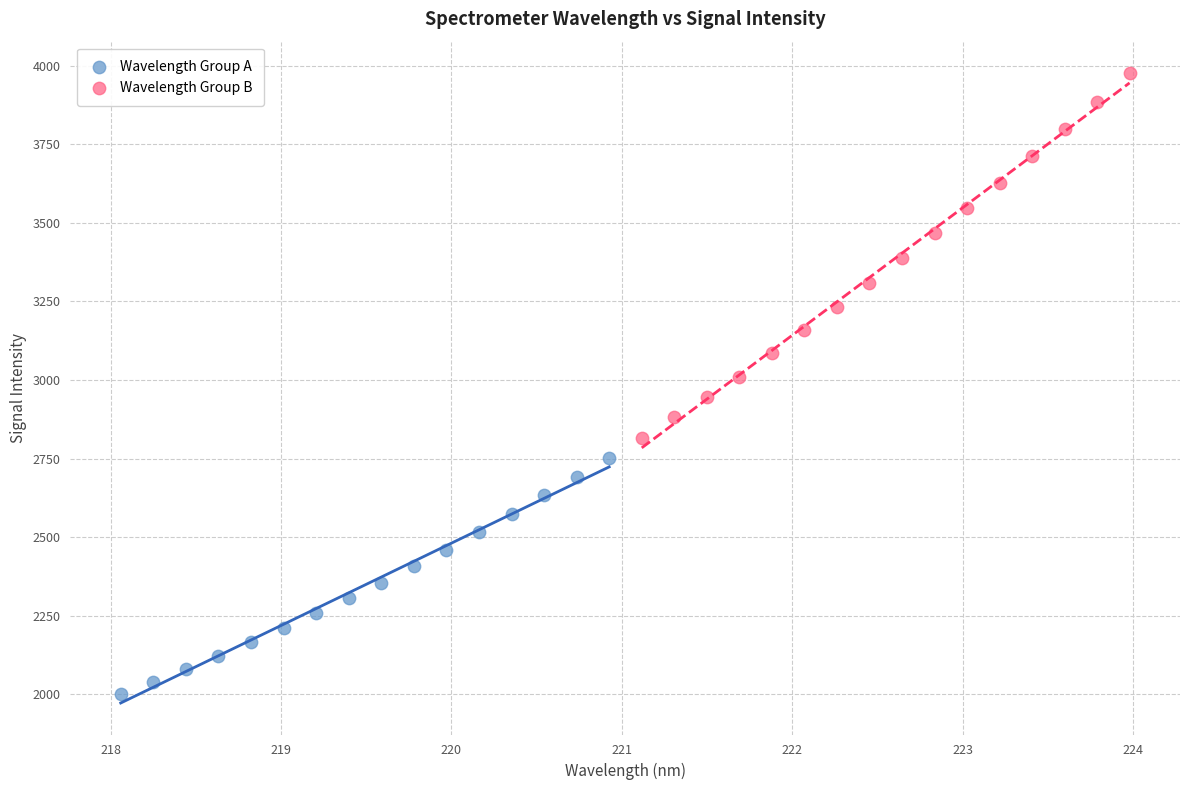

Which series reaches the minimum Y coordinate?

Wavelength Group A